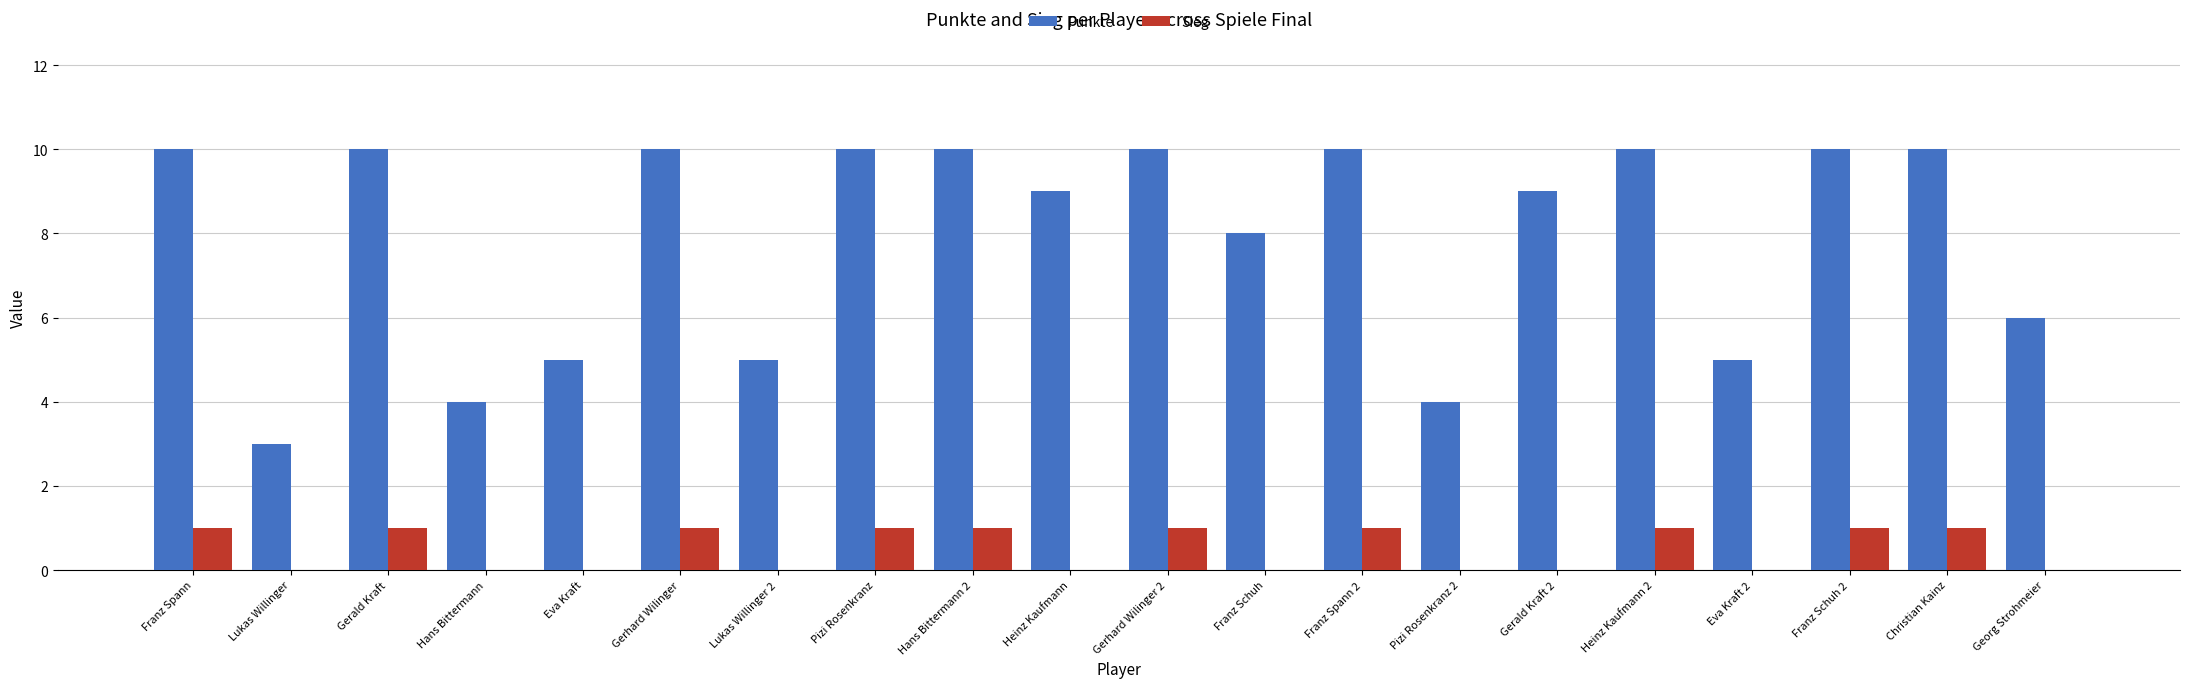

What is the maximum value shown in the chart?

10